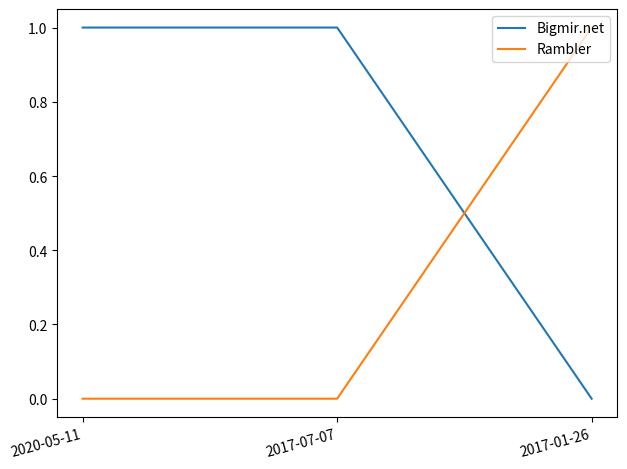

Is the value of Rambler at 2020-05-11 greater than the value of Bigmir.net at 2017-07-07?

No